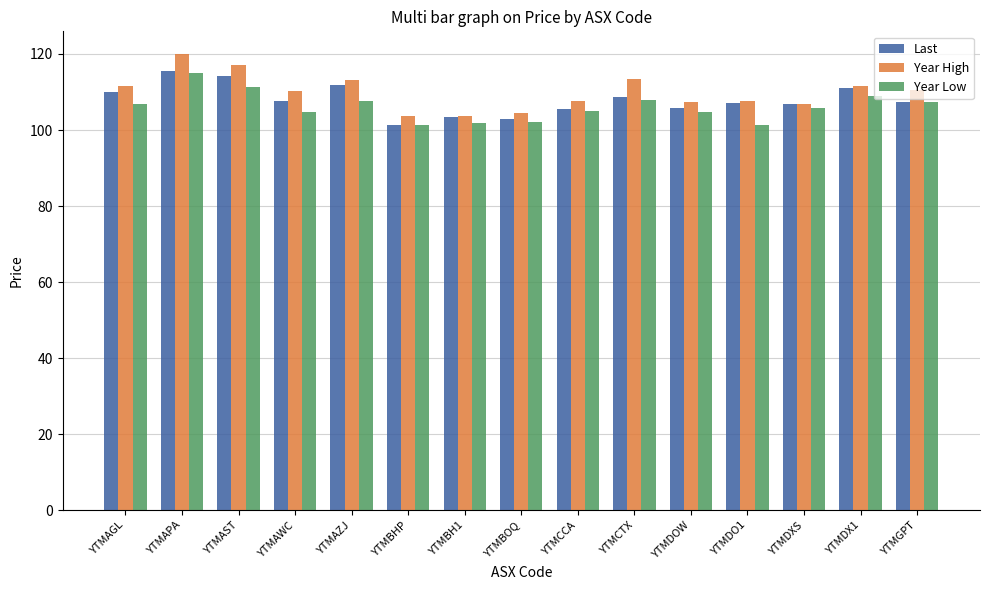

What is the average value of the Year High series?

109.9